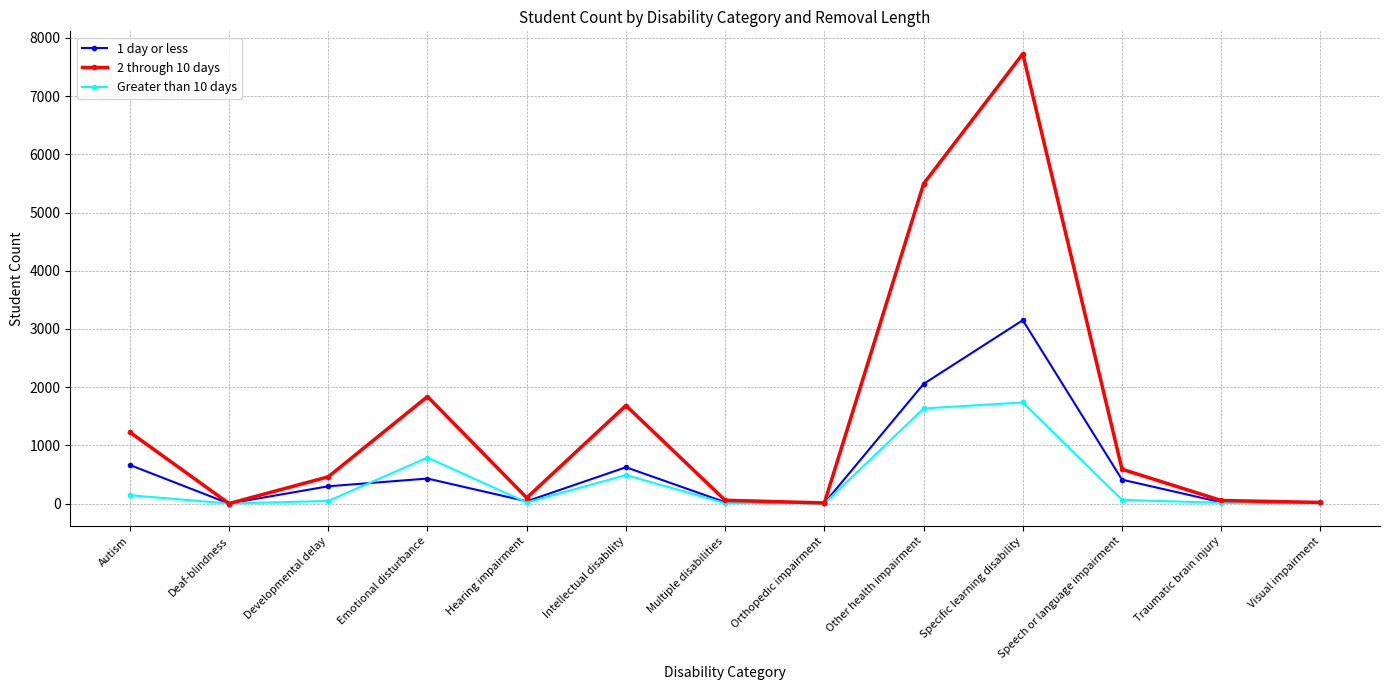

What is the difference between the highest and lowest values at Multiple disabilities?

49